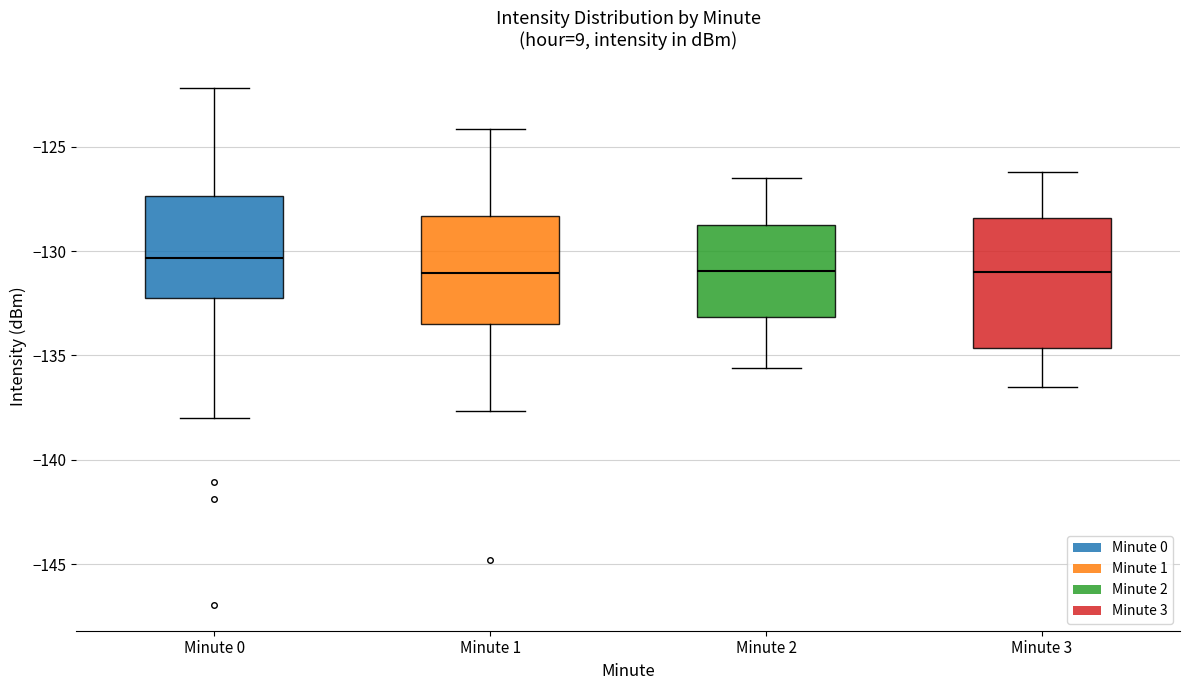

Where does the median line of the box for Minute 1 sit on the y-axis? The values are not printed on the chart, so give them approximately, as read against the axis.

-131.0